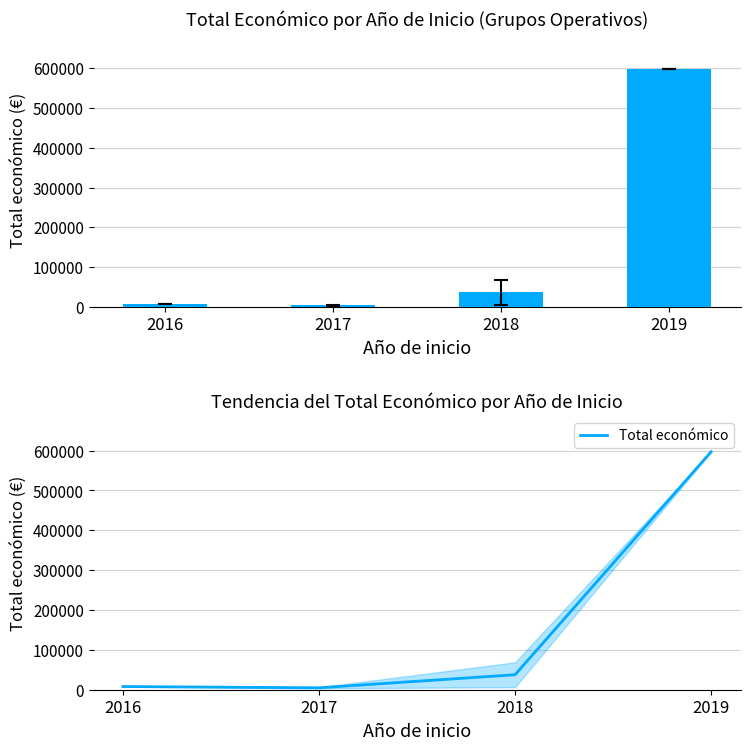

Reading left to right, extract all data points from this chart.

7990.0	4800.0	37596.5	597171.0